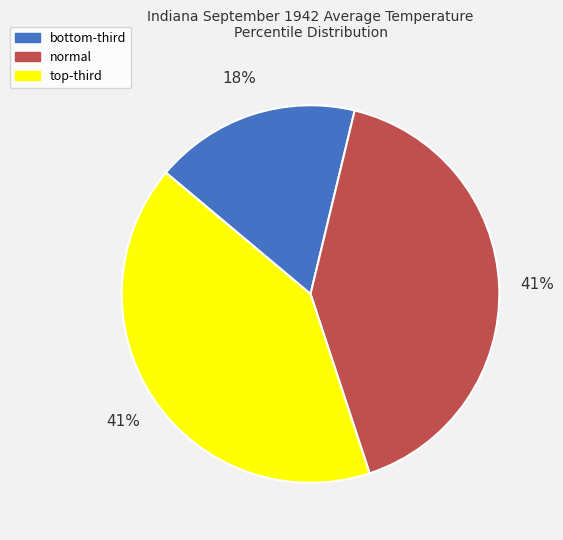

Does normal represent more than half of the total?

No